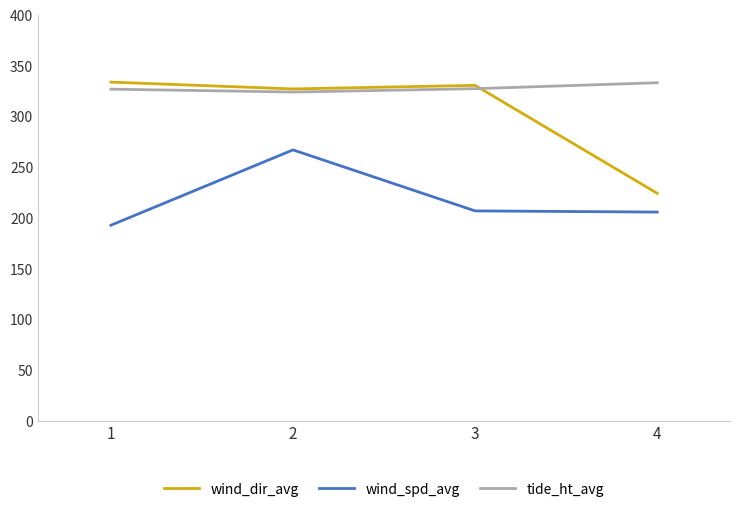

At which category does wind_dir_avg reach its first local peak?

3